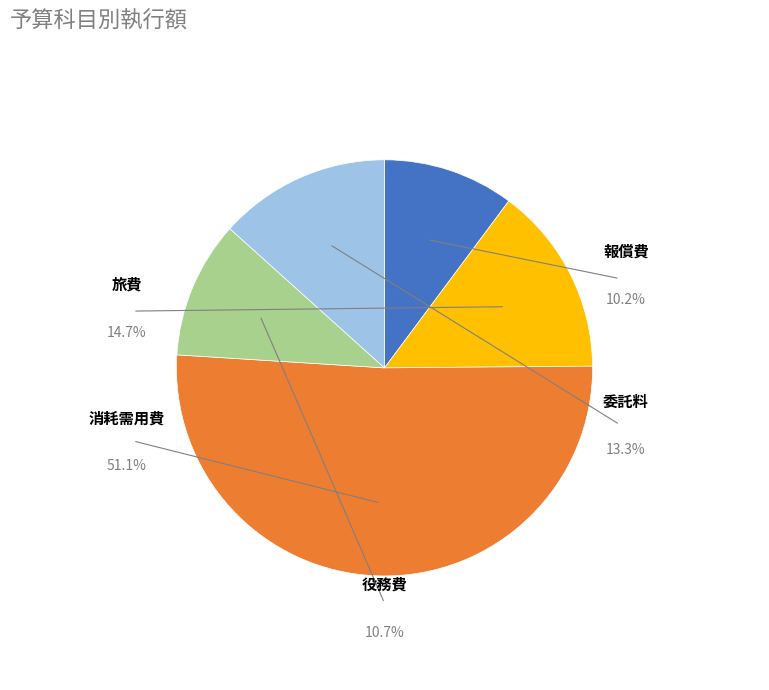

True or false: 役務費 accounts for 11% of the total.

True